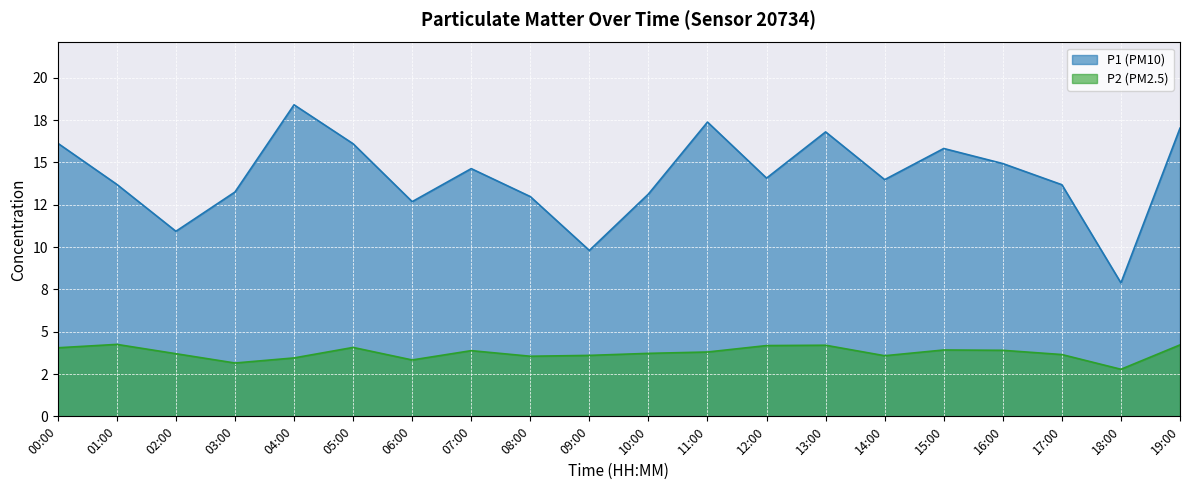

What is the value of the P1 point at the 3rd from the left?

10.9